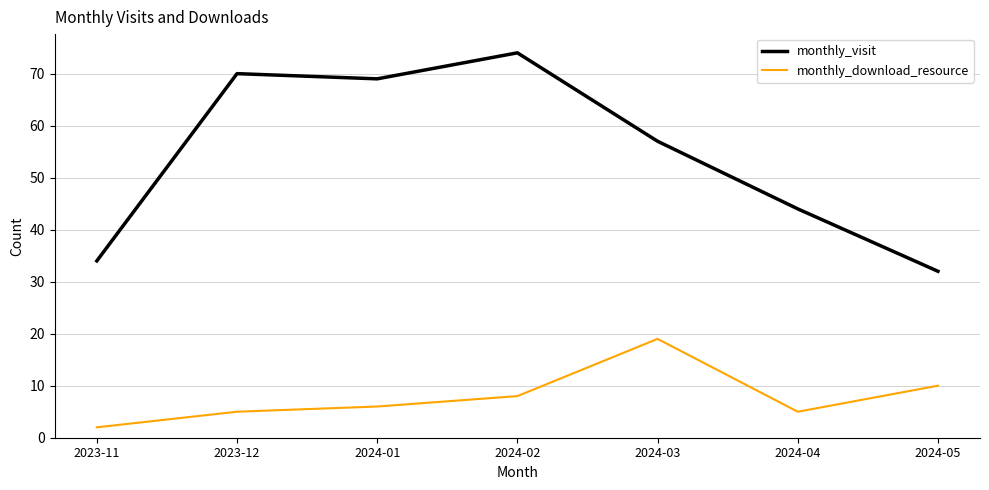

True or false: monthly_download_resource and monthly_visit intersect in this chart.

False